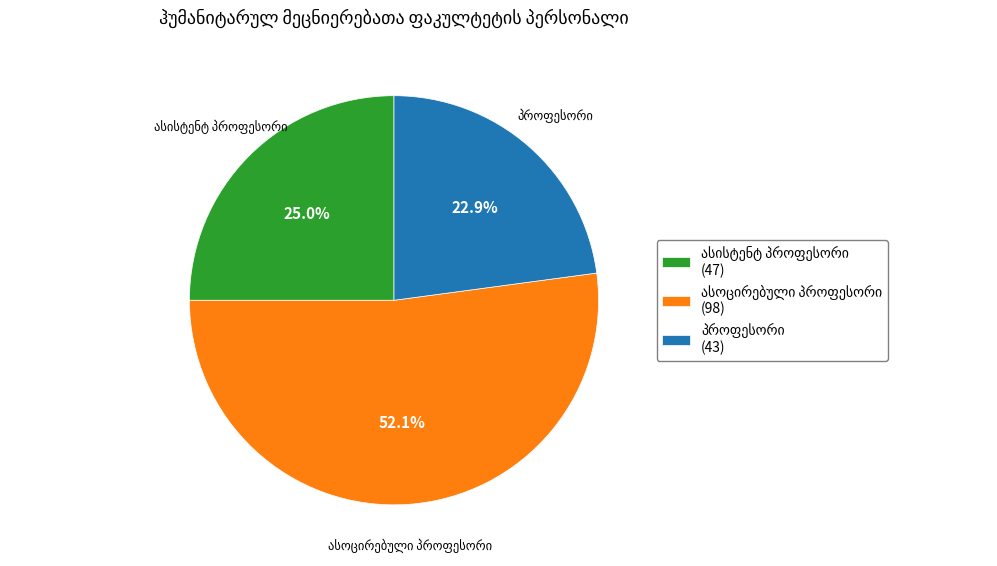

Is there a majority slice in this chart?

Yes